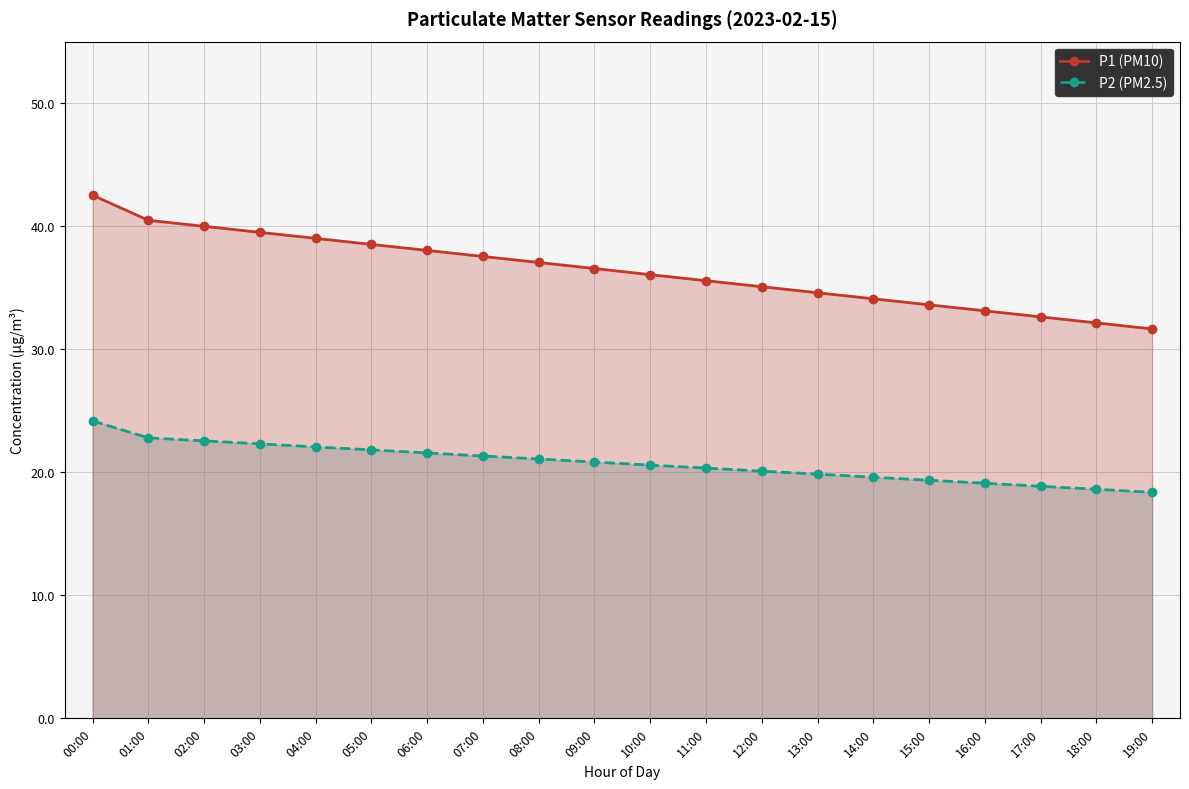

What is the sum of the P2 (PM2.5) values at 08:00 and 03:00?

43.4